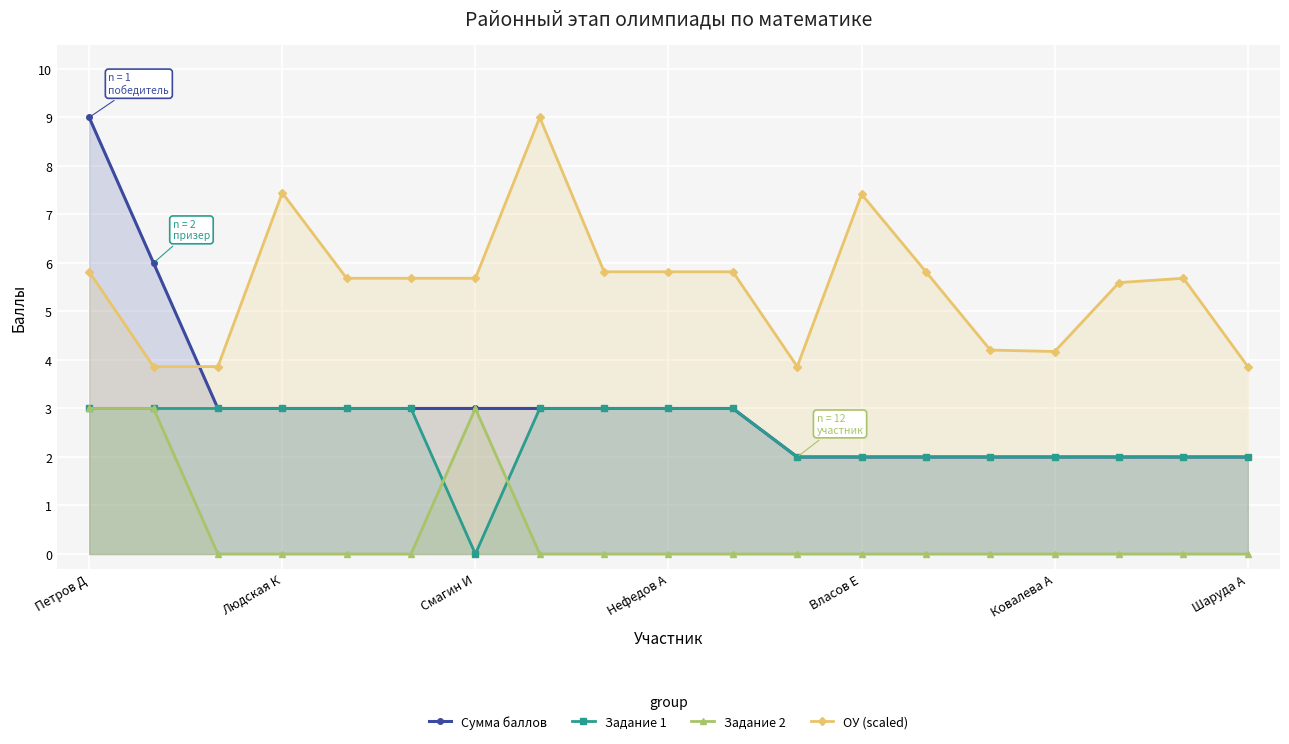

Reading left to right, what are all the values shown in this chart?

Сумма баллов: 9.0	6.0	3.0	3.0	3.0	3.0	3.0	3.0	3.0	3.0	3.0	2.0	2.0	2.0	2.0	2.0	2.0	2.0	2.0
Задание 1: 3.0	3.0	3.0	3.0	3.0	3.0	0.0	3.0	3.0	3.0	3.0	2.0	2.0	2.0	2.0	2.0	2.0	2.0	2.0
Задание 2: 3.0	3.0	0.0	0.0	0.0	0.0	3.0	0.0	0.0	0.0	0.0	0.0	0.0	0.0	0.0	0.0	0.0	0.0	0.0
ОУ (scaled): 5.8	3.9	3.9	7.4	5.7	5.7	5.7	9.0	5.8	5.8	5.8	3.9	7.4	5.8	4.2	4.2	5.6	5.7	3.9